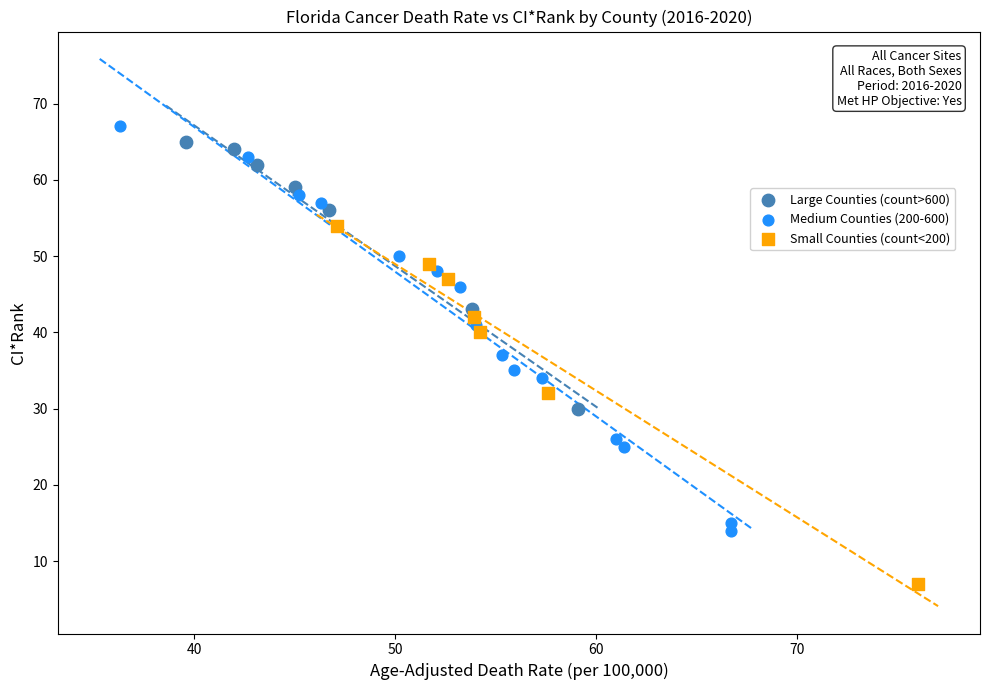

Which series reaches the minimum Y coordinate?

Small Counties (count<200)